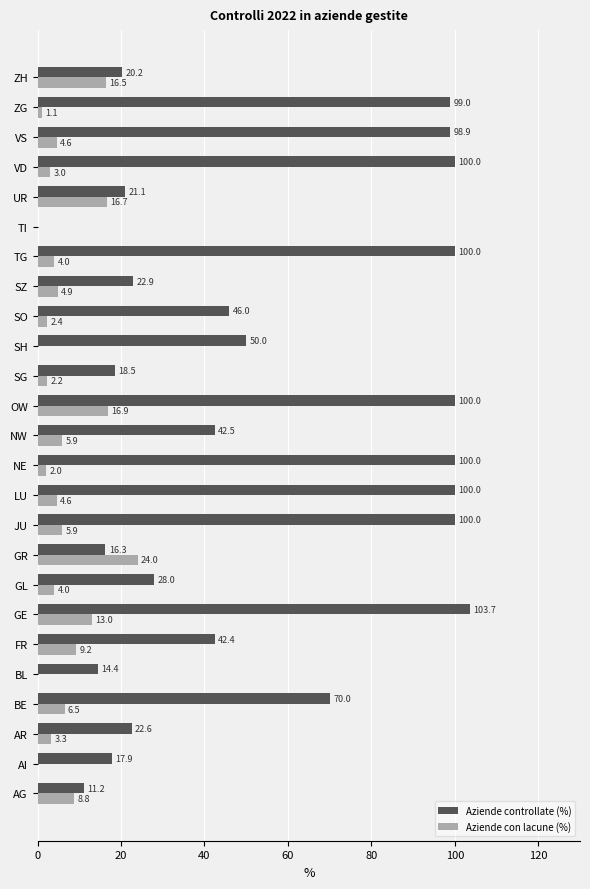

Which label corresponds to the largest value in the chart?

GE